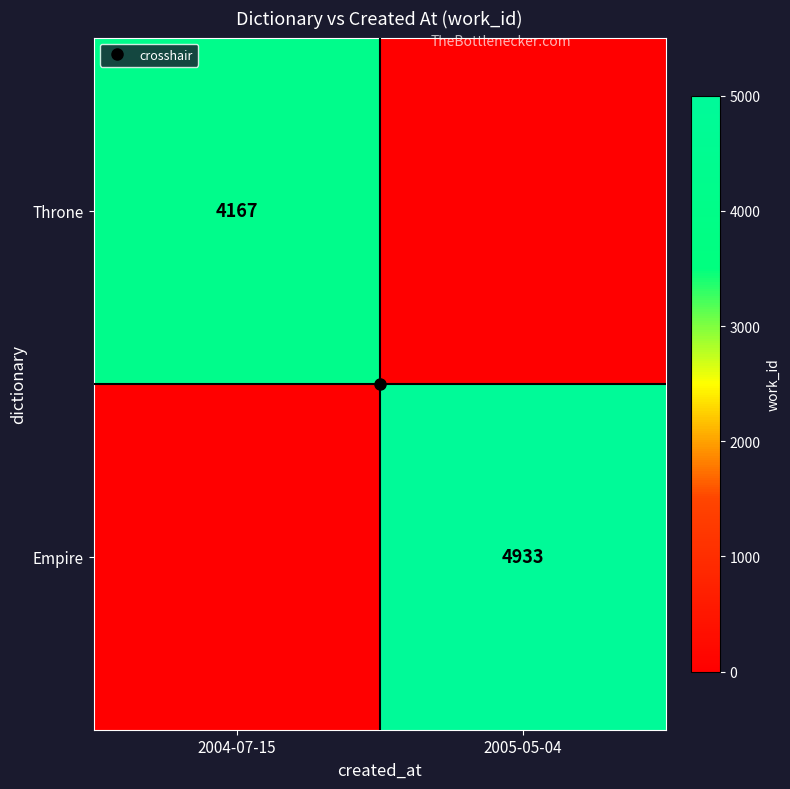

Count the number of data series in this chart.

2